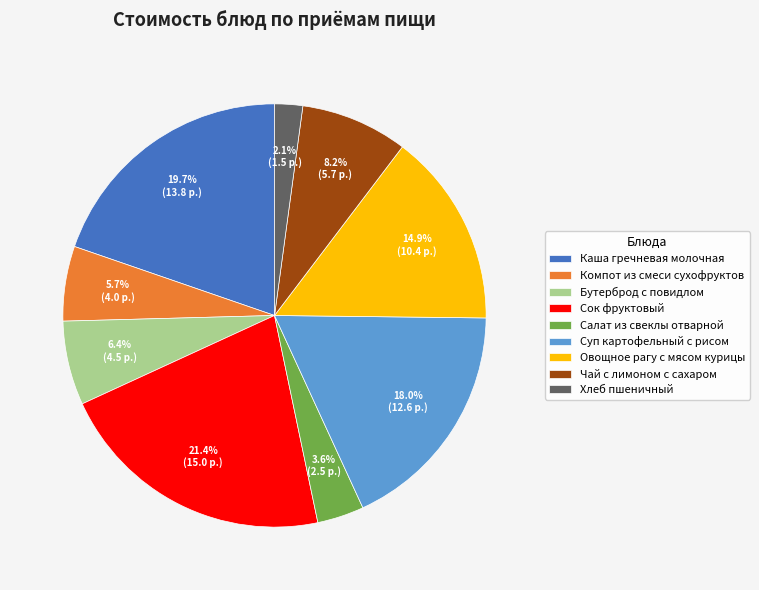

Does Чай с лимоном с сахаром account for over 50% of the chart?

No